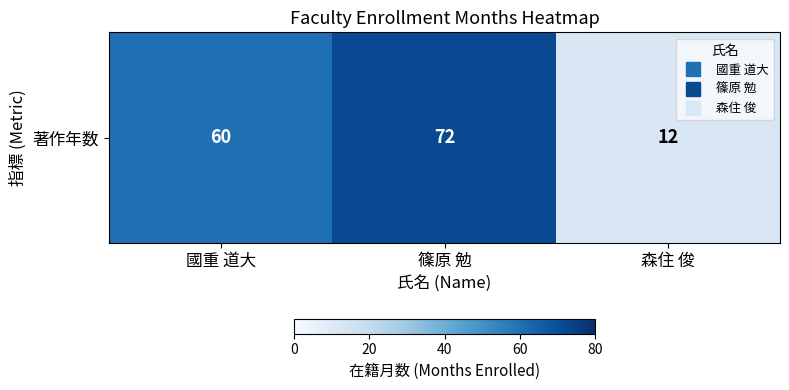

What is the difference between the maximum and second lowest values?

12